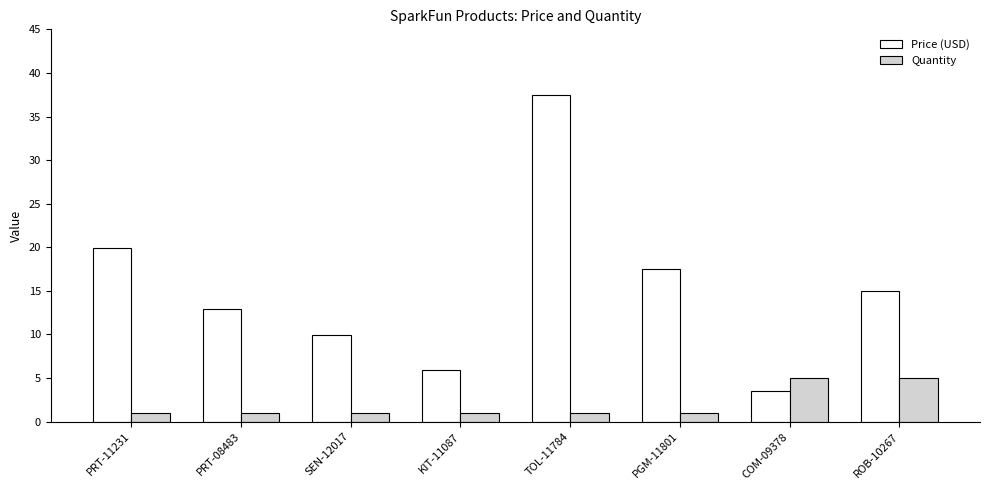

Where is Price (USD) nearest to the value 20?

PRT-11231